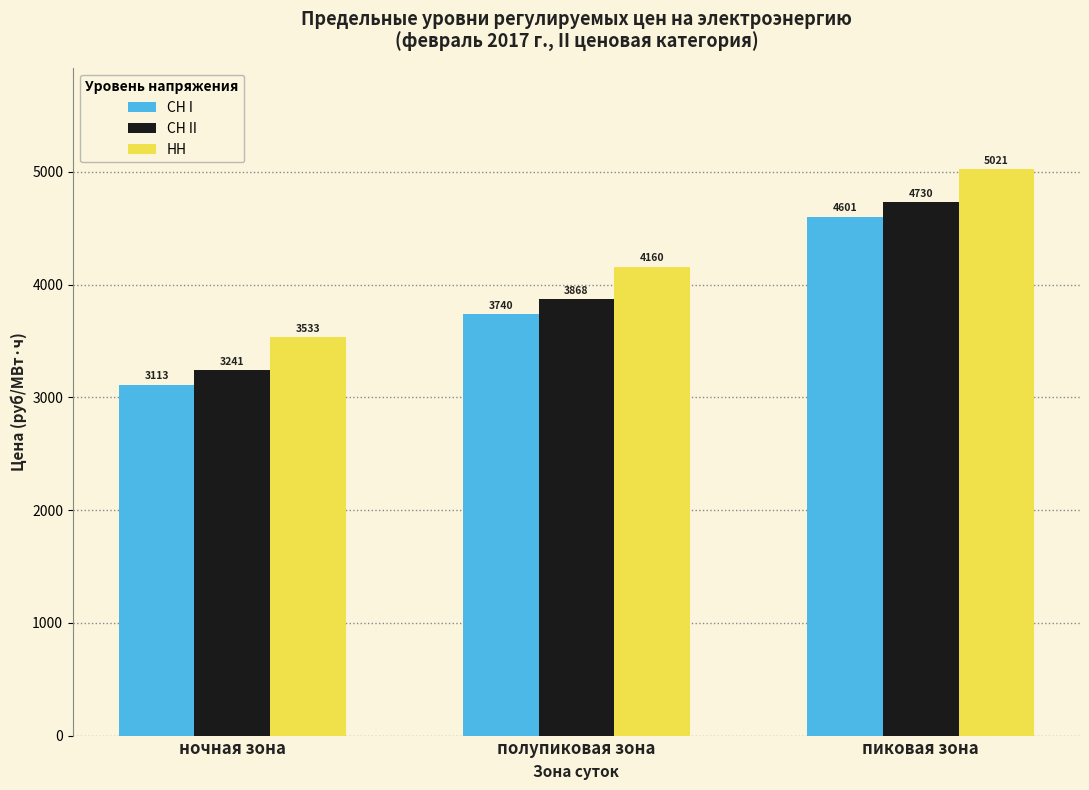

What is the total value across all series at пиковая зона?

14352.0